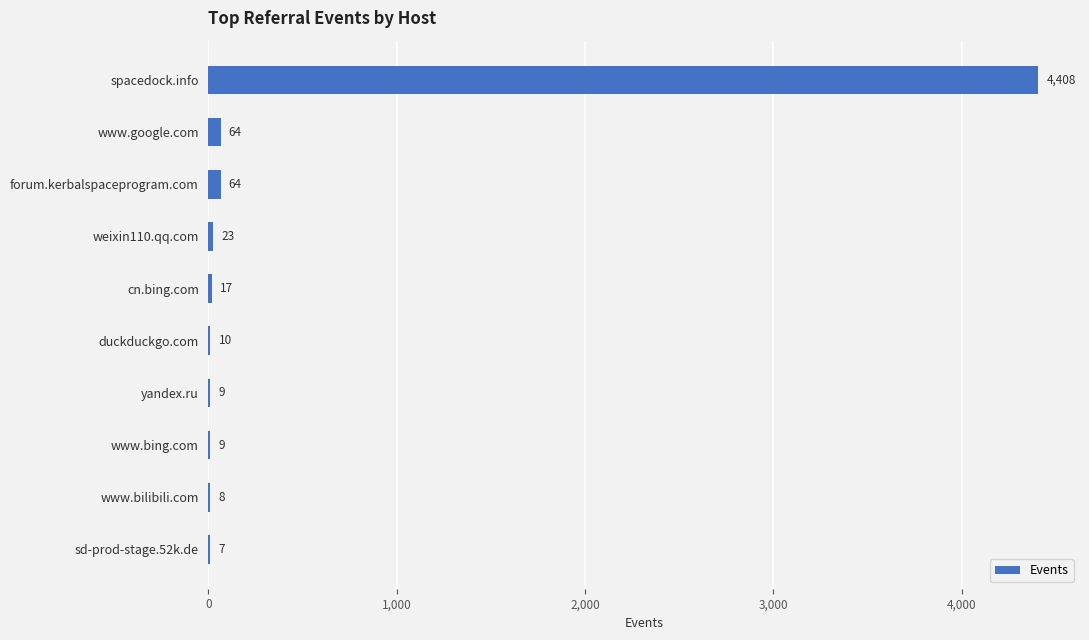

Reading bottom to top, extract all data points from this chart.

sd-prod-stage.52k.de=7	www.bilibili.com=8	www.bing.com=9	yandex.ru=9	duckduckgo.com=10	cn.bing.com=17	weixin110.qq.com=23	forum.kerbalspaceprogram.com=64	www.google.com=64	spacedock.info=4408